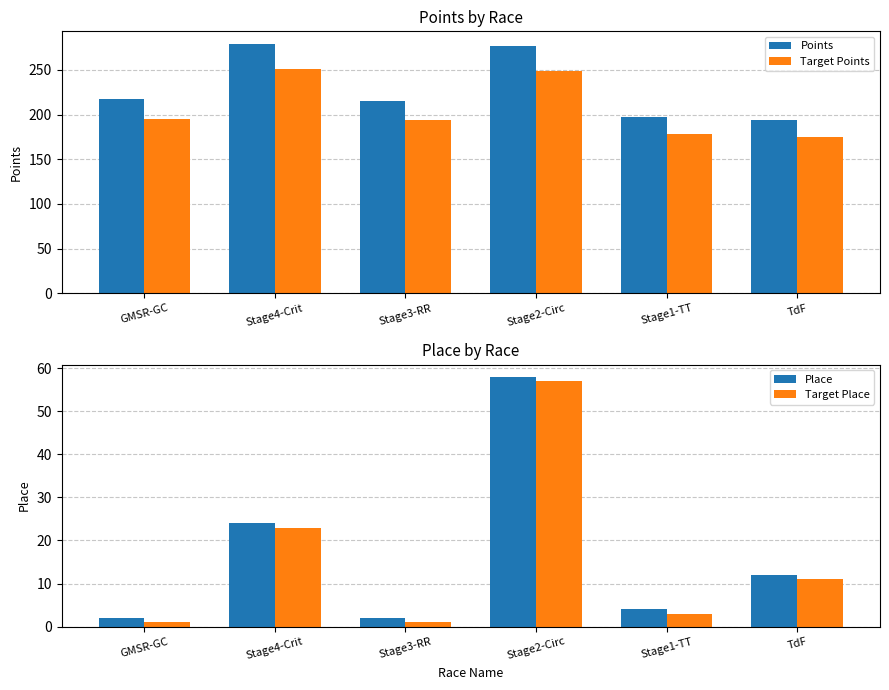

List the series in order of their peak value, highest first.

Points, Target Points, Place, Target Place